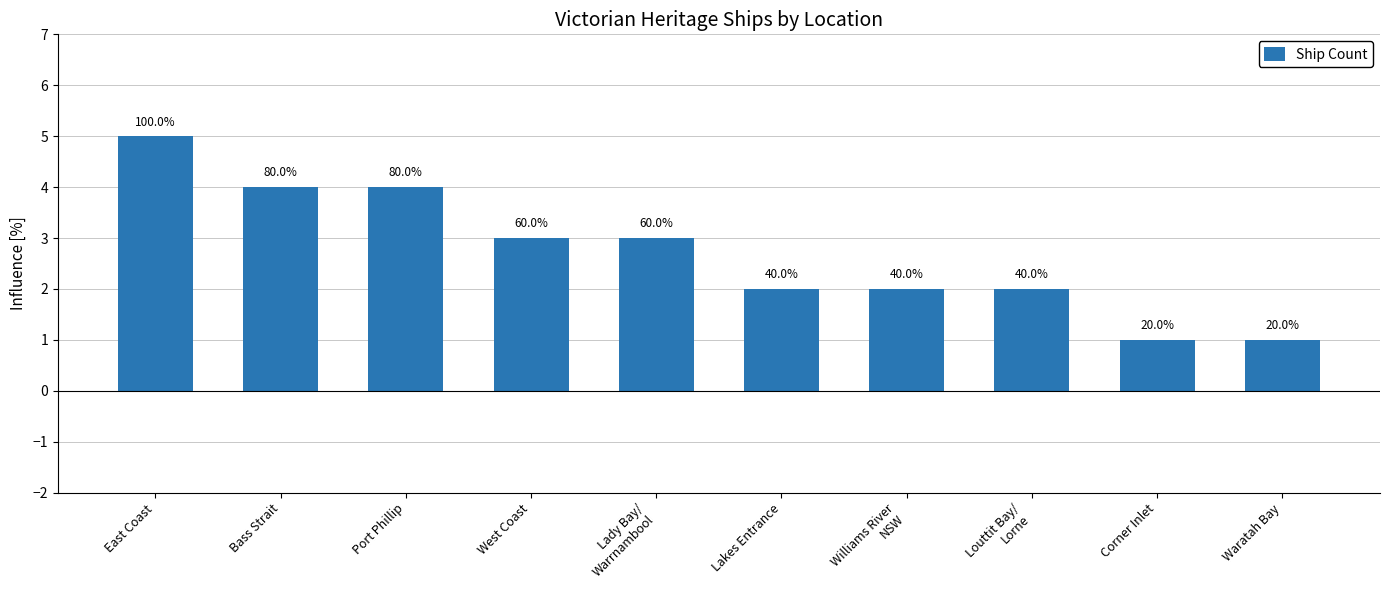

What is the sum of all values?

27